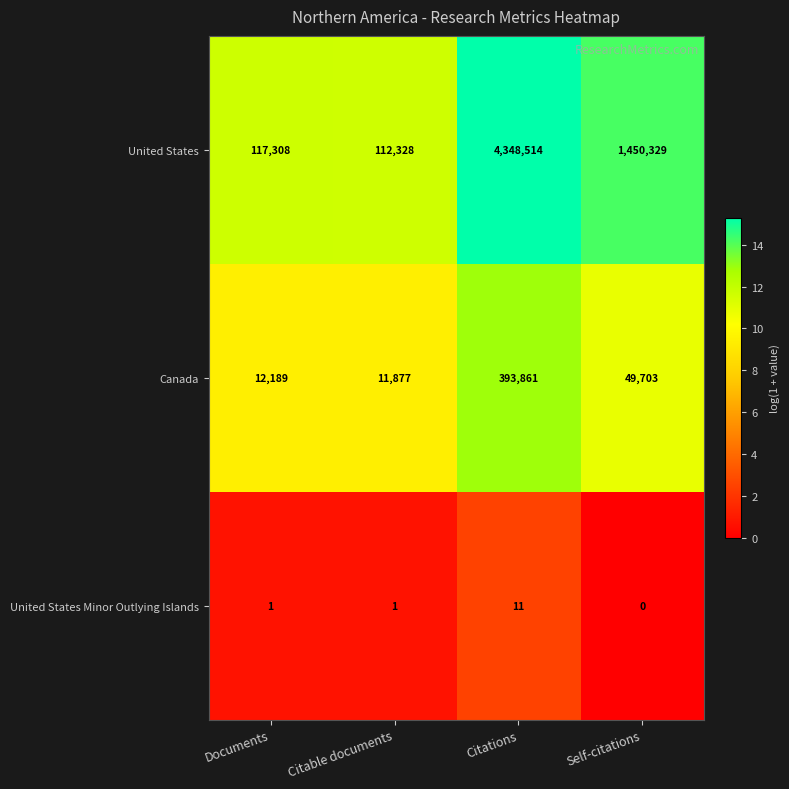

Which series has the widest spread of values?

United States